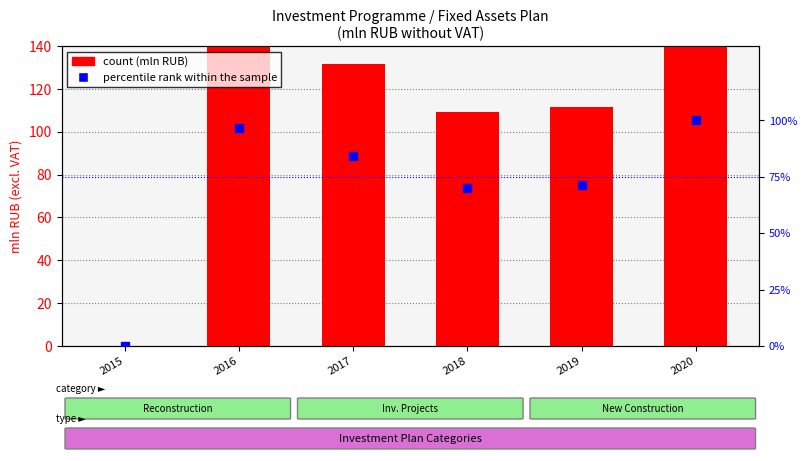

At which label is the value closest to 50?

2018